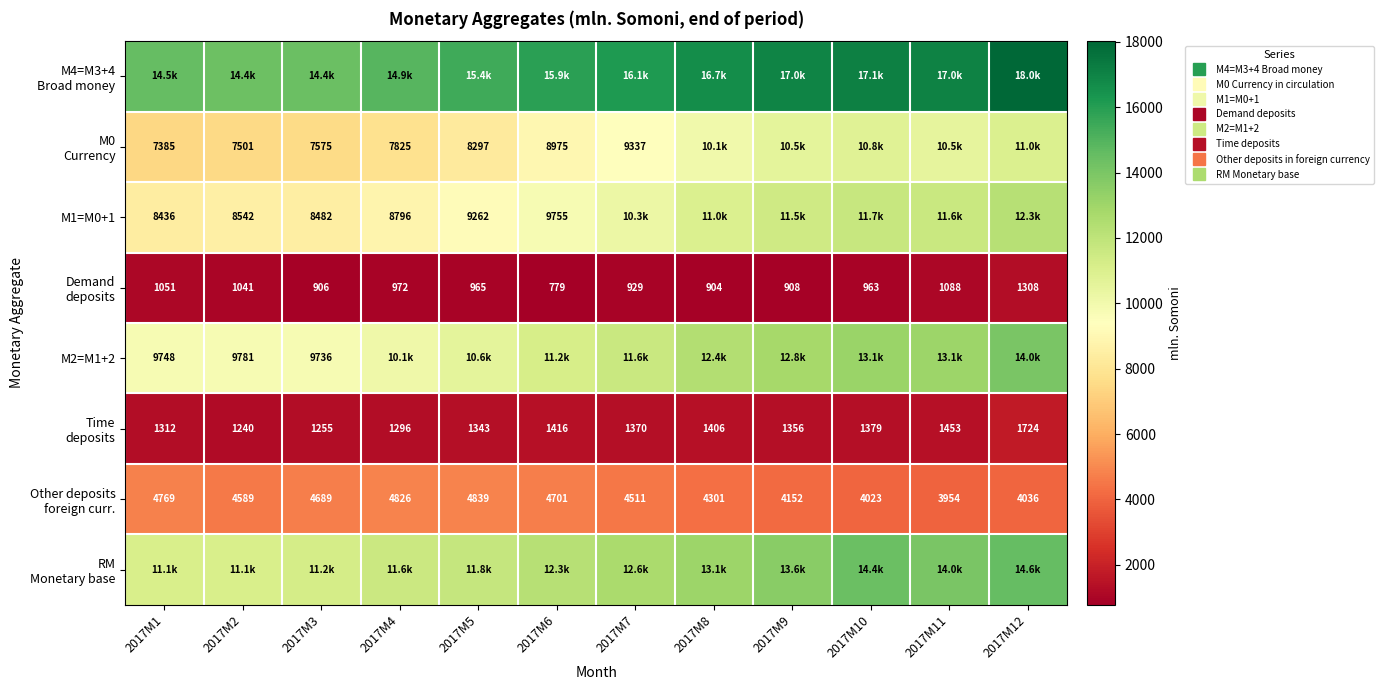

Which series changed the most between 2017M8 and 2017M9?

RM Monetary base